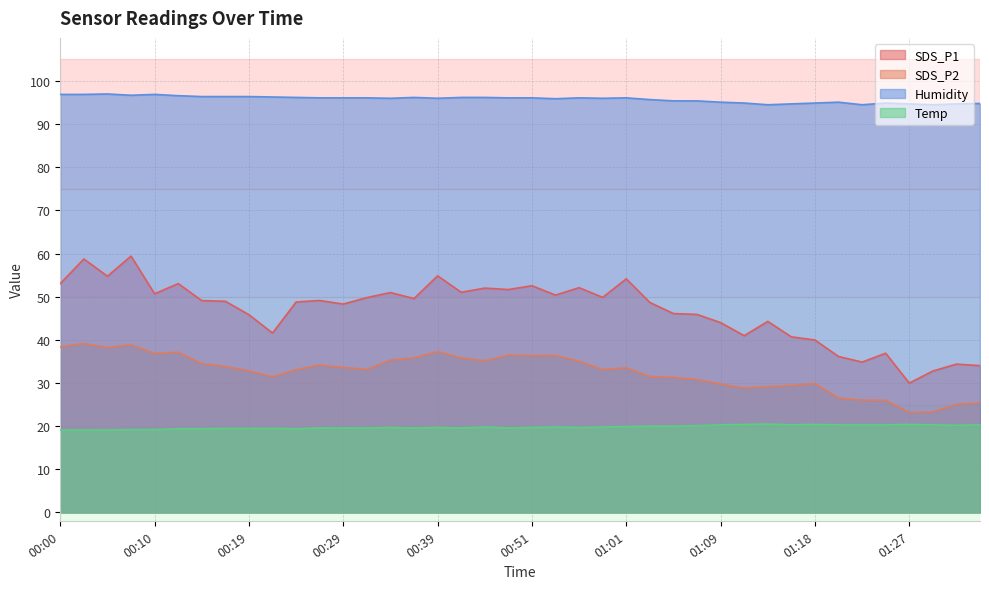

What is the difference between the SDS_P2 values at 01:27 and 01:25?

2.9